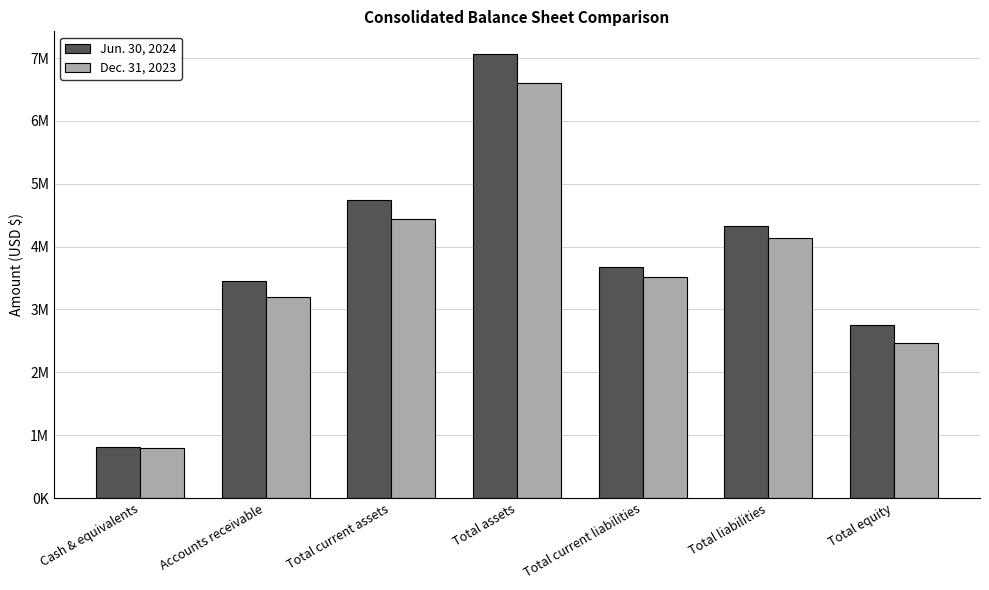

Rank the series by their average value, from lowest to highest.

Dec. 31, 2023, Jun. 30, 2024